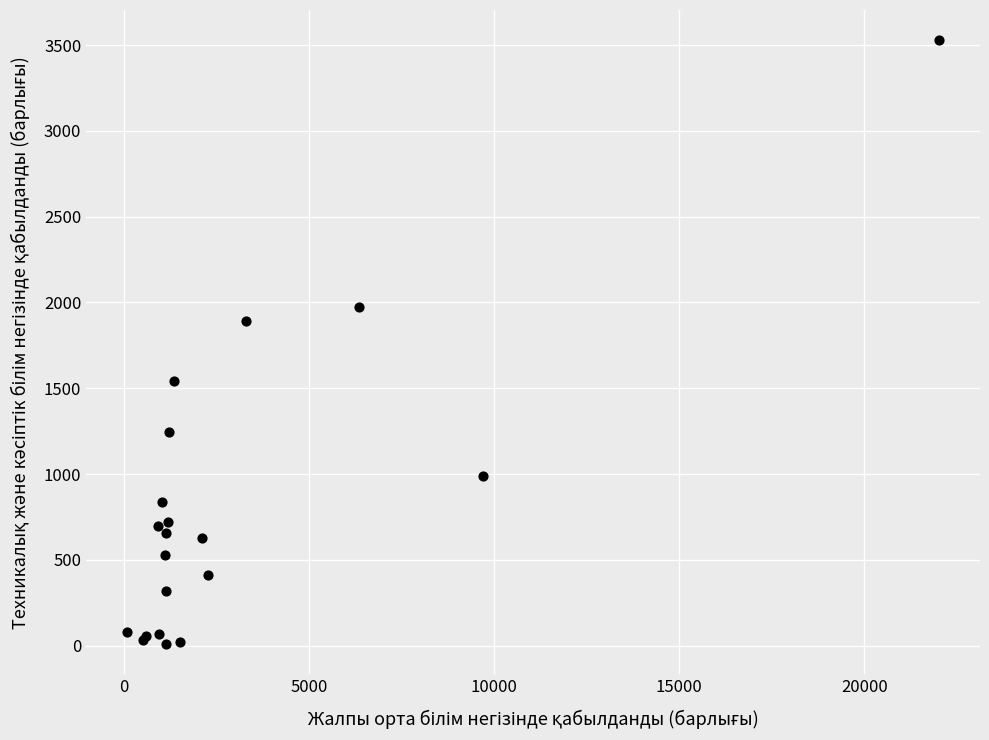

What Y value in the scatter plot is closest to 1768?

1890